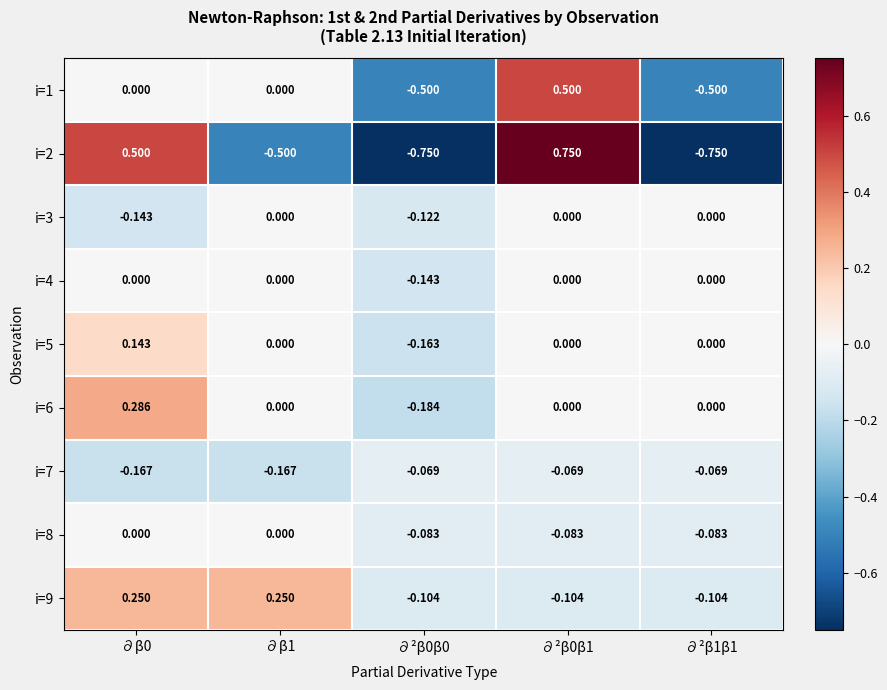

Which series has the widest spread of values?

i=2